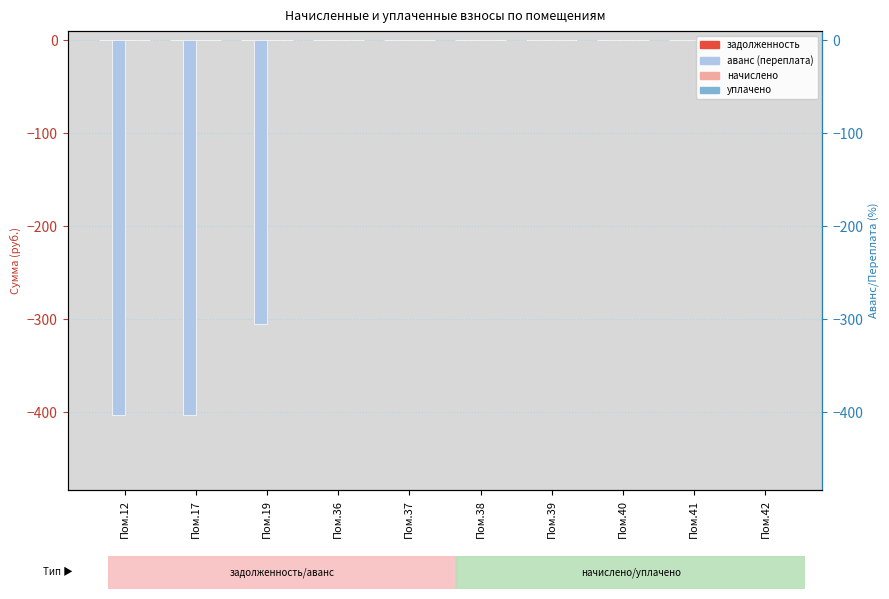

Reading left to right, extract all data points from this chart.

задолженность: Пом.12=0.0	Пом.17=0.0	Пом.19=0.0	Пом.36=0.0	Пом.37=0.0	Пом.38=0.0	Пом.39=0.0	Пом.40=0.0	Пом.41=0.0	Пом.42=0.0
аванс (переплата): Пом.12=-403.2	Пом.17=-402.6	Пом.19=-305.4	Пом.36=0.0	Пом.37=0.0	Пом.38=0.0	Пом.39=0.0	Пом.40=0.0	Пом.41=0.0	Пом.42=0.0
начислено: Пом.12=0.0	Пом.17=0.0	Пом.19=0.0	Пом.36=0.0	Пом.37=0.0	Пом.38=0.0	Пом.39=0.0	Пом.40=0.0	Пом.41=0.0	Пом.42=0.0
уплачено: Пом.12=0.0	Пом.17=0.0	Пом.19=0.0	Пом.36=0.0	Пом.37=0.0	Пом.38=0.0	Пом.39=0.0	Пом.40=0.0	Пом.41=0.0	Пом.42=0.0